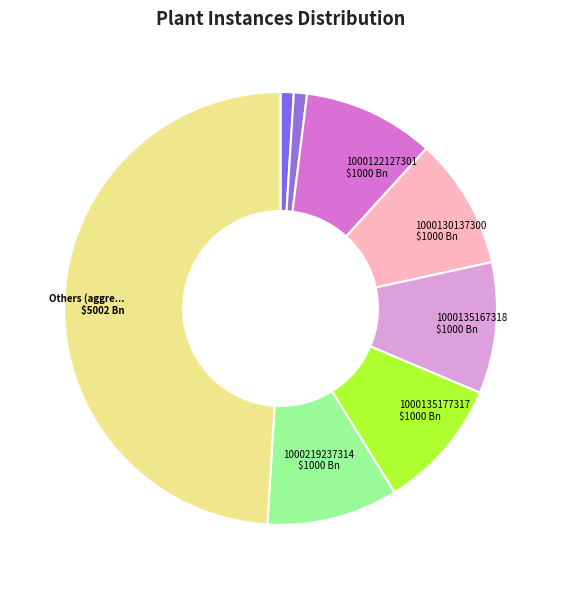

Does any single category account for the majority?

No